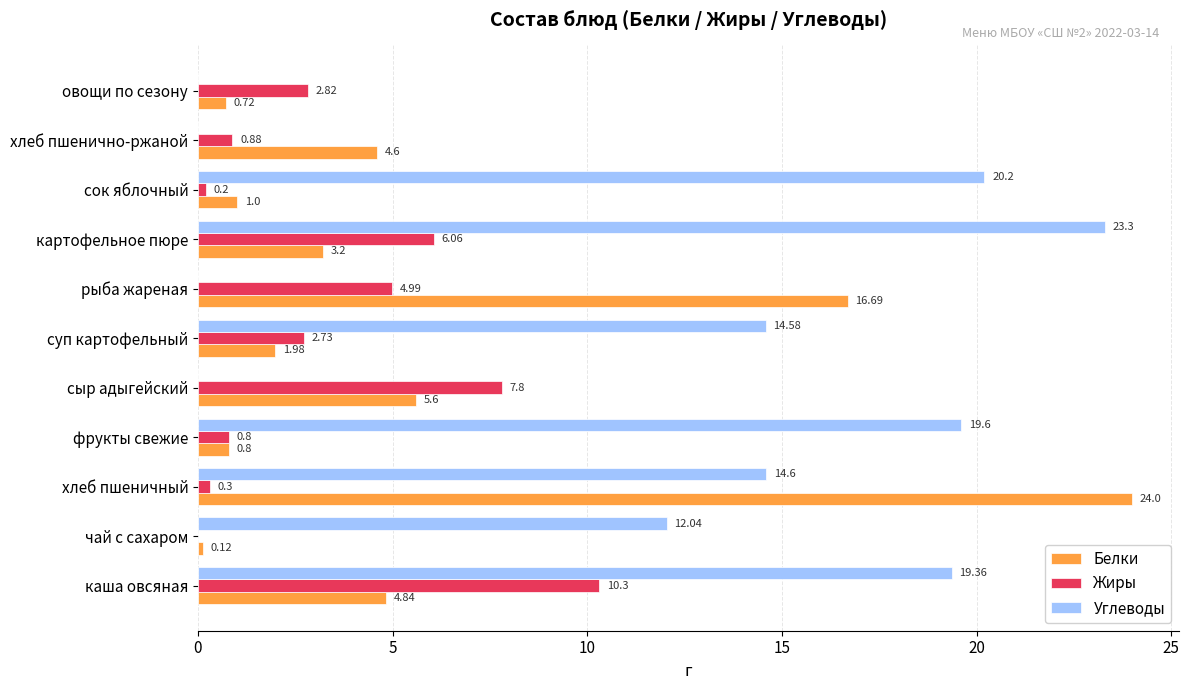

How many series are shown in this chart?

3